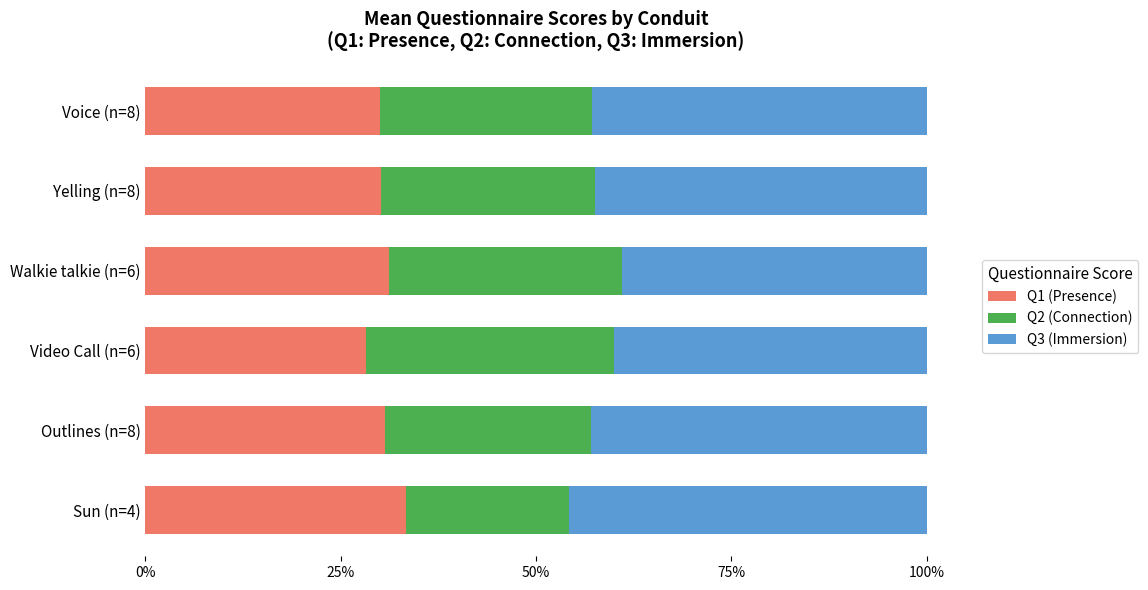

What is the lowest value of the Q1 (Presence) series?

28.2